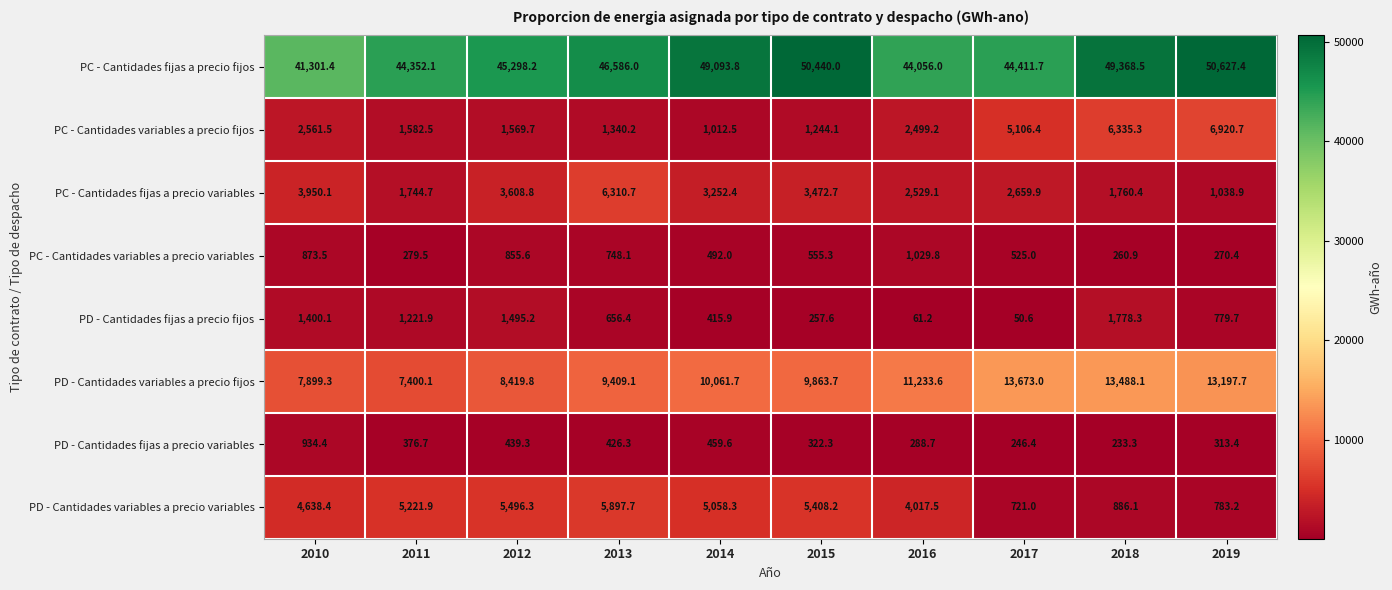

At which category does the chart reach its peak across all series?

2019